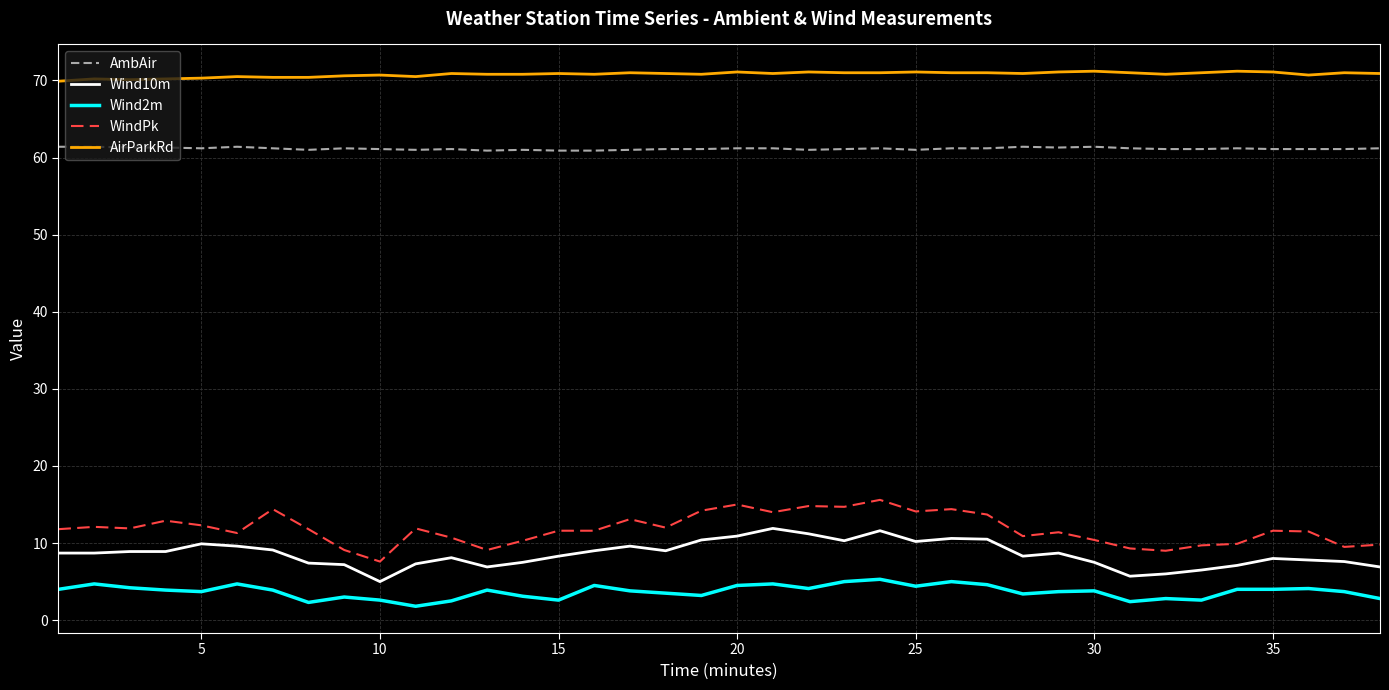

True or false: AirParkRd has more than 2 interior local peaks.

True